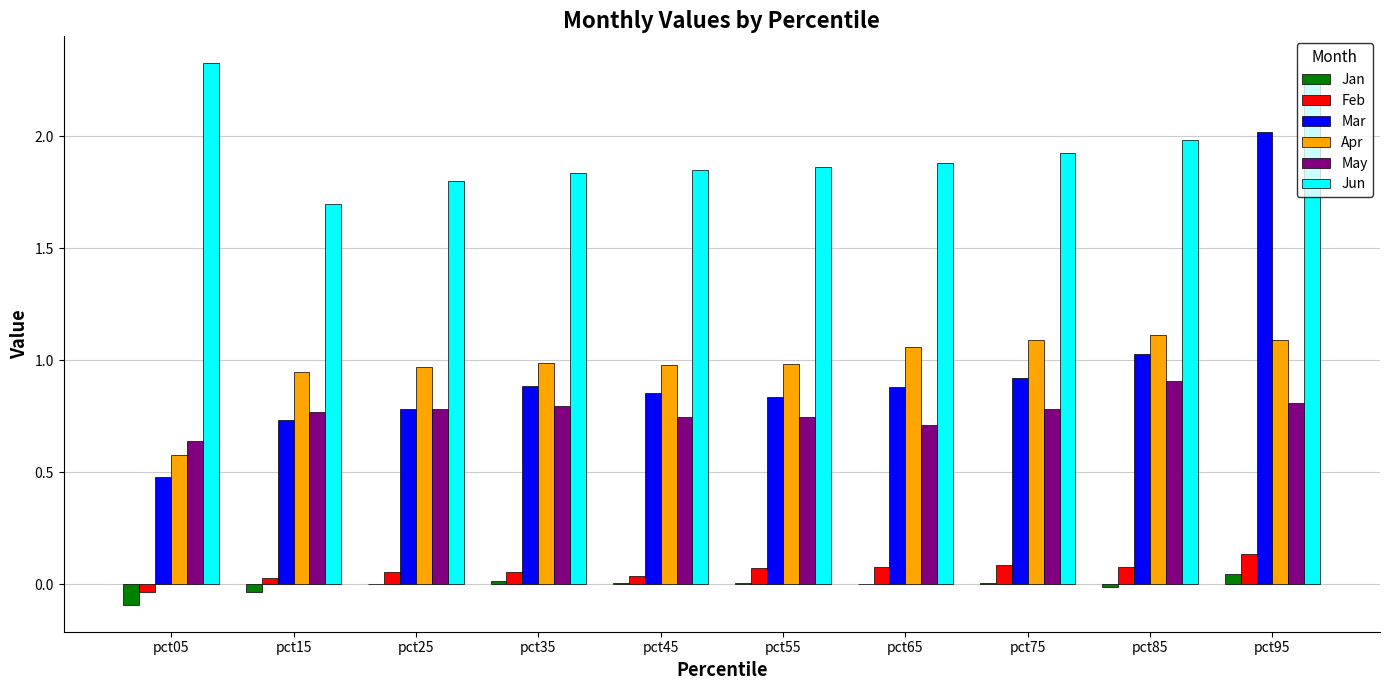

Which series changed the most between pct05 and pct95?

Mar